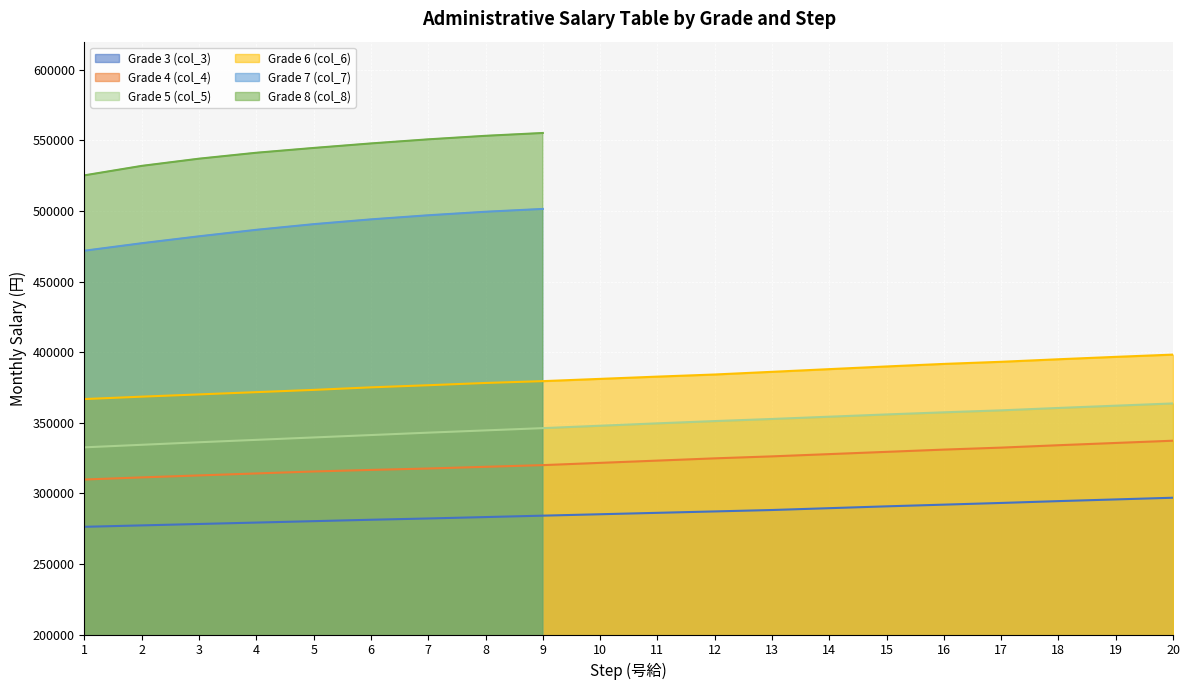

What is the average value of the Grade 6 (col_6) series?

382335